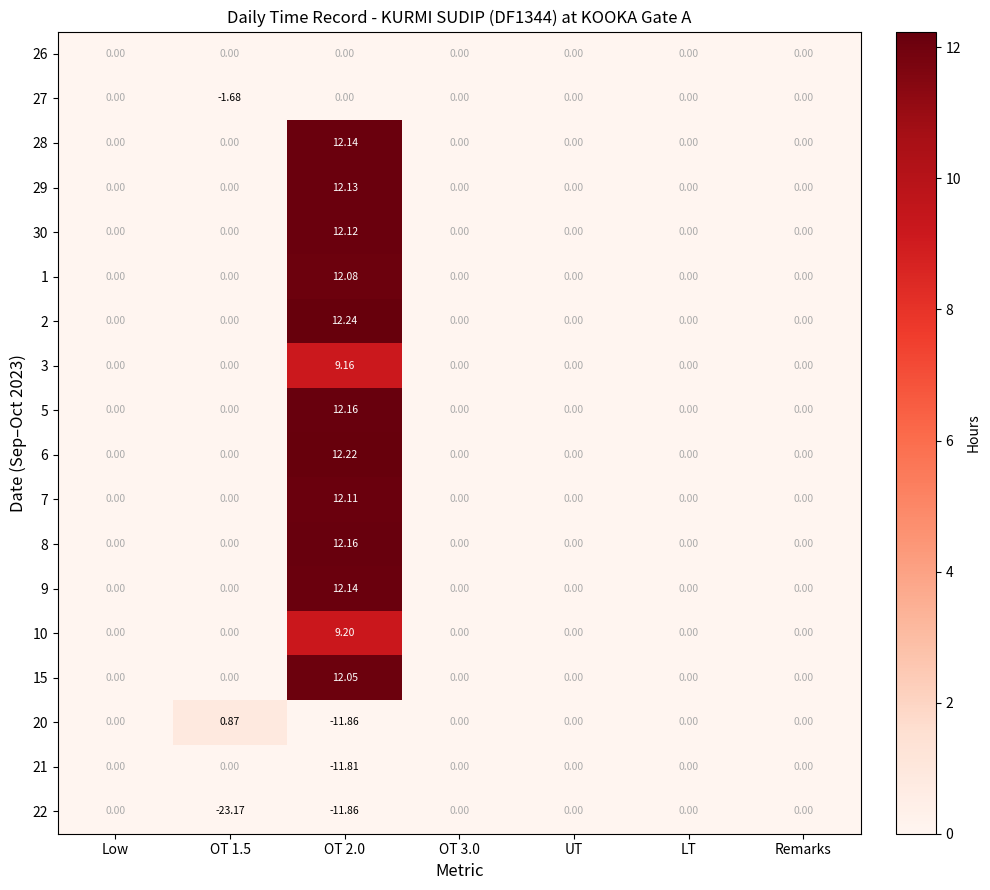

Is the value of 21 at OT 2.0 greater than the value of 9 at OT 2.0?

No